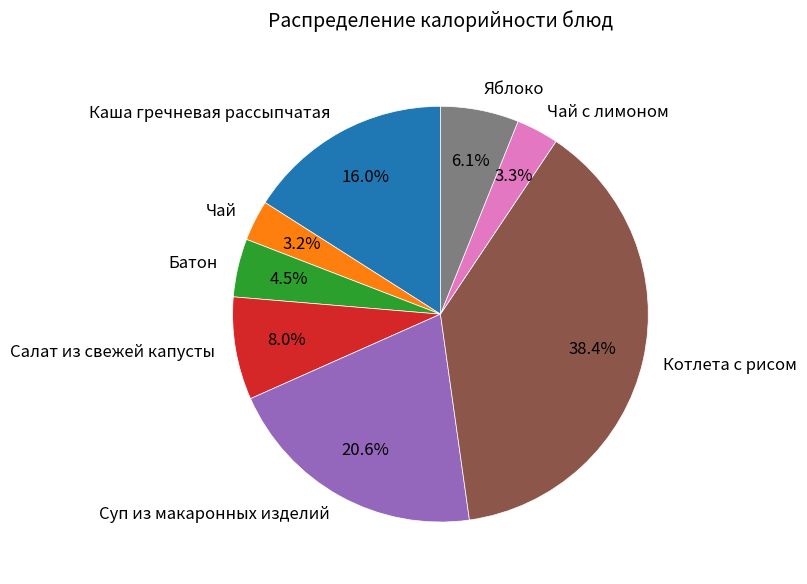

How many segments does this pie chart have?

8